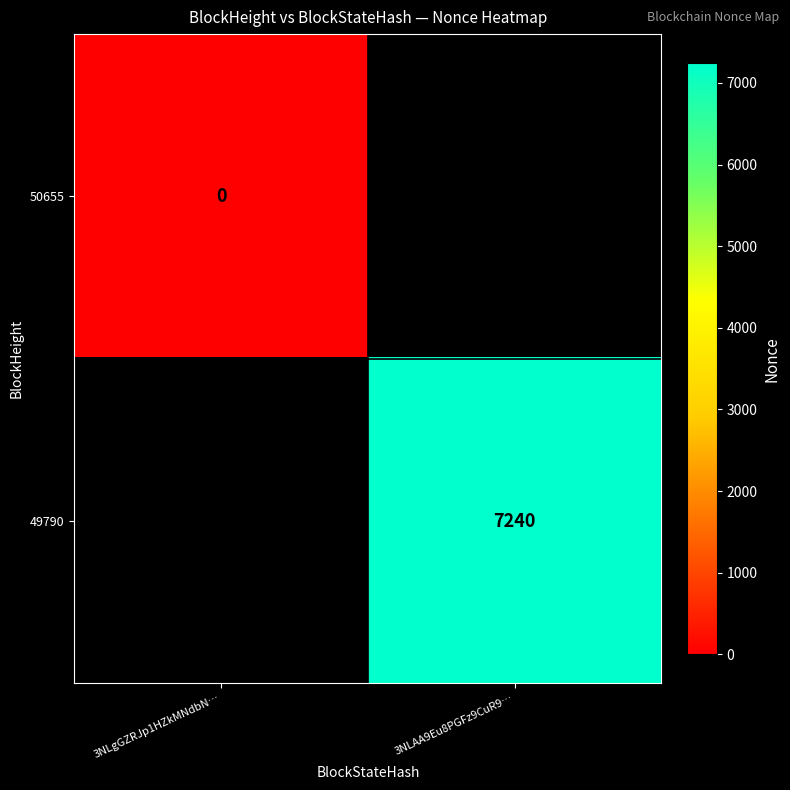

True or false: 49790 has a value of 10625.1 at 3NLAA9Eu8PGFz9CuR9….

False